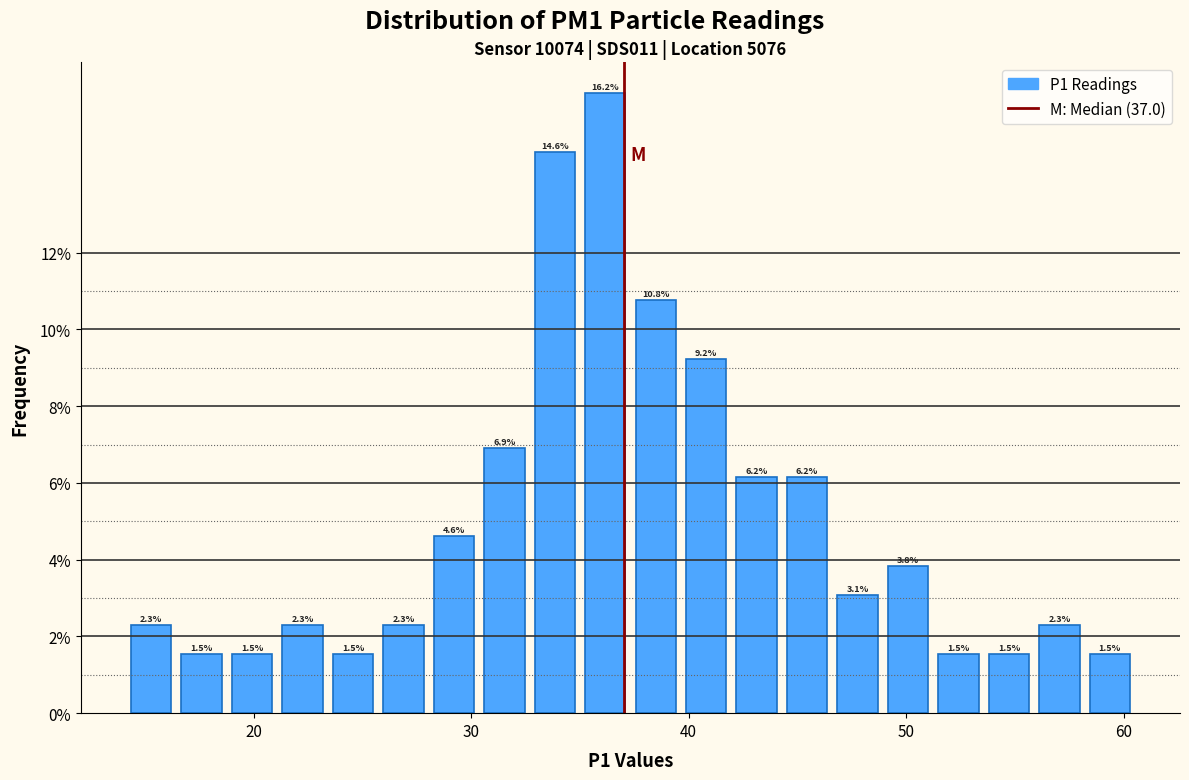

Read against the x-axis, roughly where is the centre of the tallest bar?

36